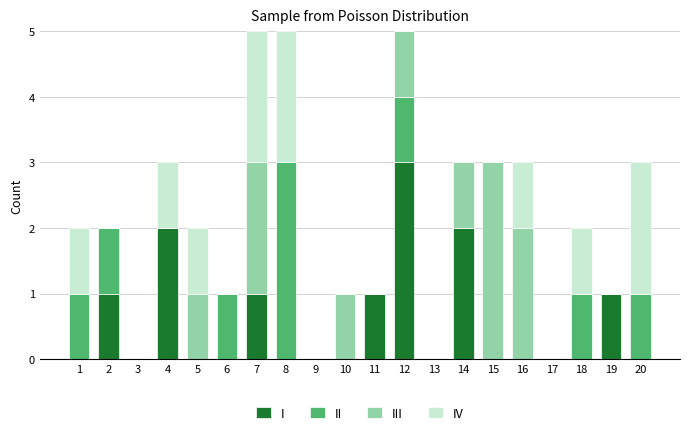

What is the total value across all series at 8?

5